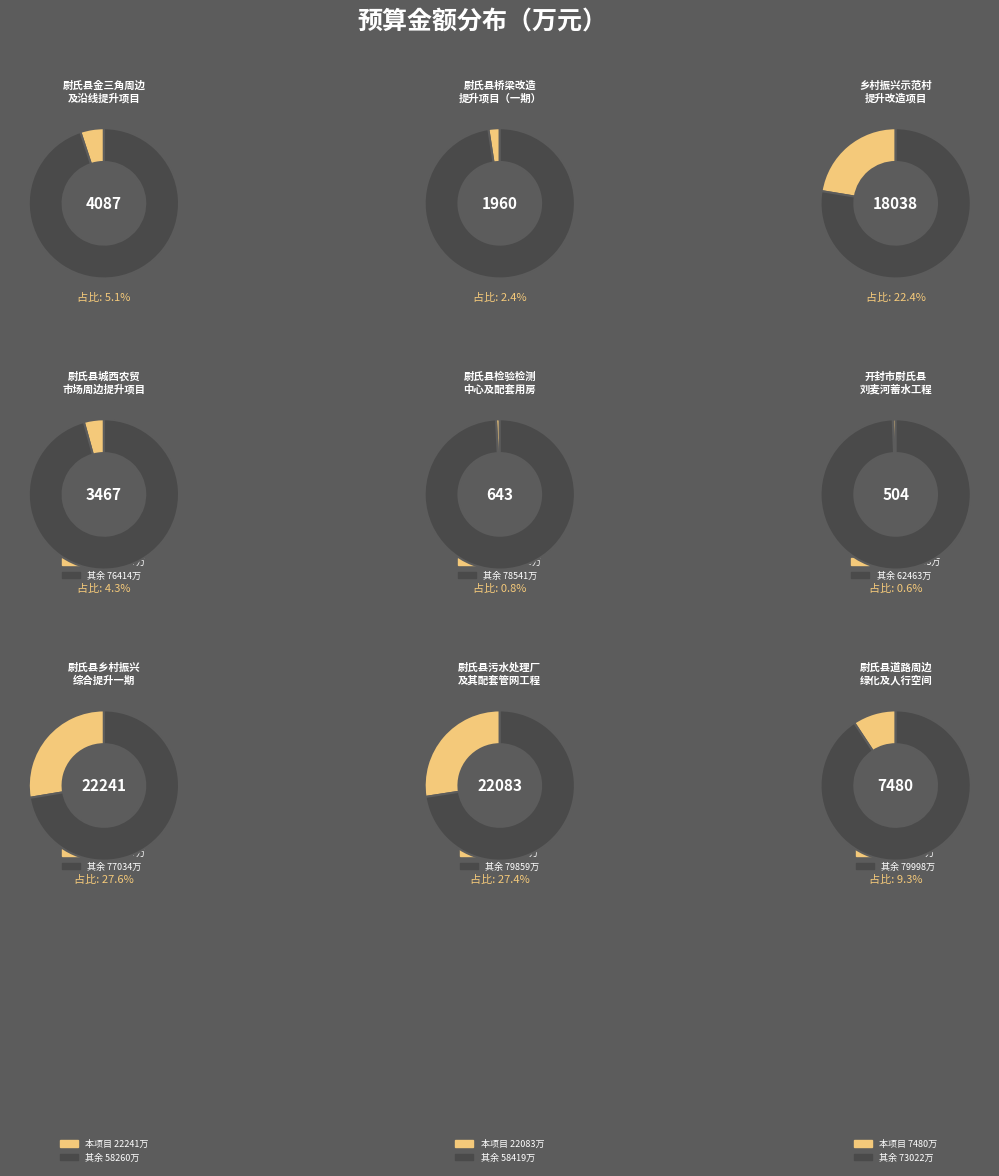

What portion of the pie excludes 6?

99.4%